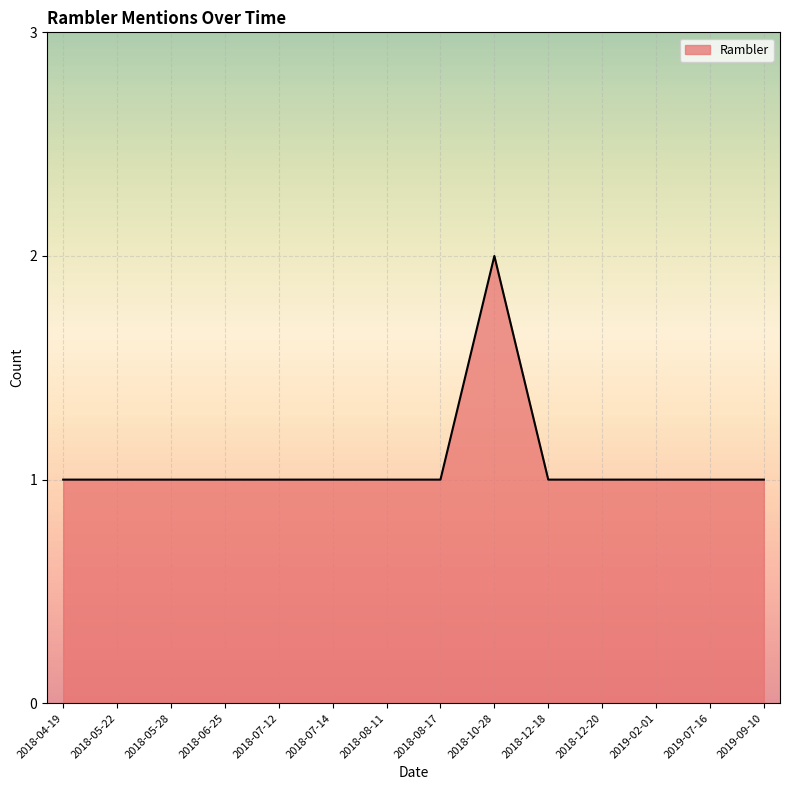

Count the values in the range 1 to 2.

14